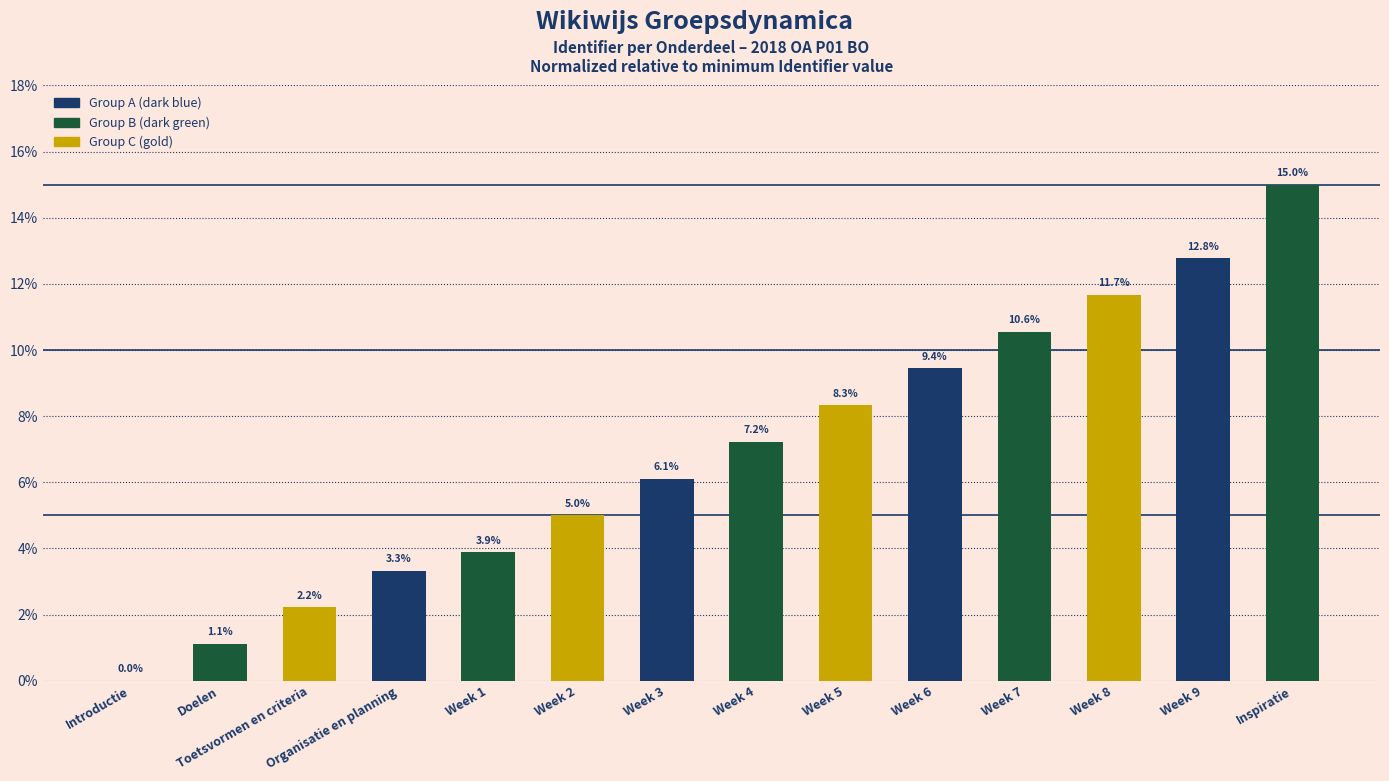

Reading left to right, what are all the values shown in this chart?

Introductie=0.0	Doelen=1.1	Toetsvormen en criteria=2.2	Organisatie en planning=3.3	Week 1=3.9	Week 2=5.0	Week 3=6.1	Week 4=7.2	Week 5=8.3	Week 6=9.4	Week 7=10.6	Week 8=11.7	Week 9=12.8	Inspiratie=15.0